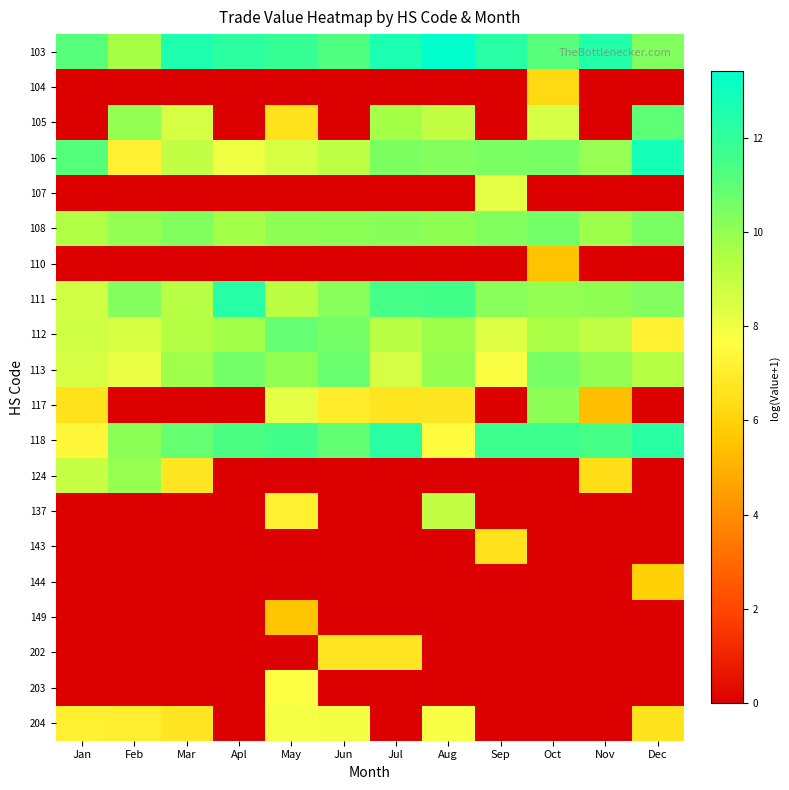

Between Dec and Oct, which is larger?

Oct